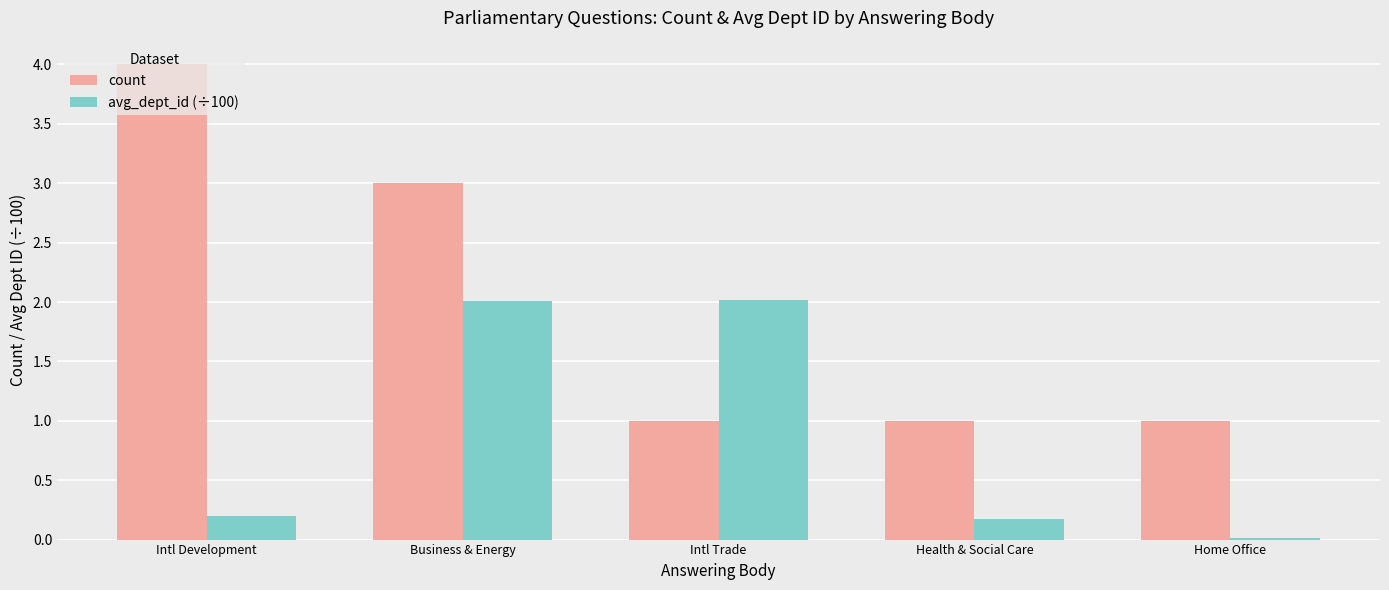

What is the difference between the avg_dept_id (÷100) values at Home Office and Intl Trade?

2.0